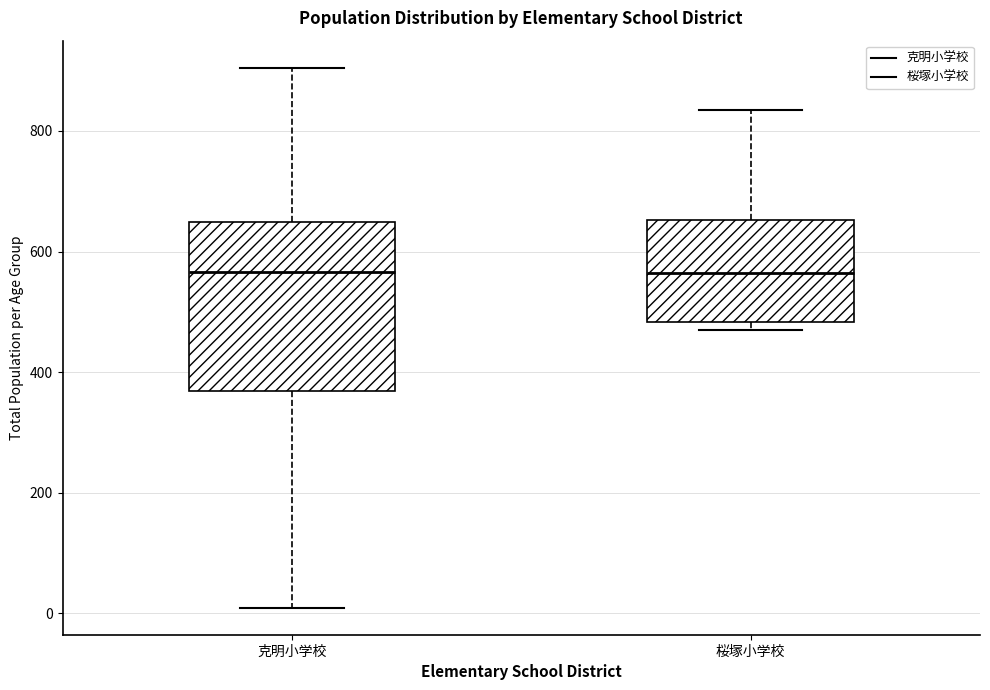

Reading left to right, transcribe this box plot: for each box, give where its median line is, the range the box spans, and where its two whiskers end, as read against the y-axis. The values are not printed on the chart, so give them approximately, as read against the axis.

克明小学校: median 560, box 360 to 640, whiskers 0 to 900
桜塚小学校: median 560, box 480 to 660, whiskers 480 (just below the box's lower edge) to 840